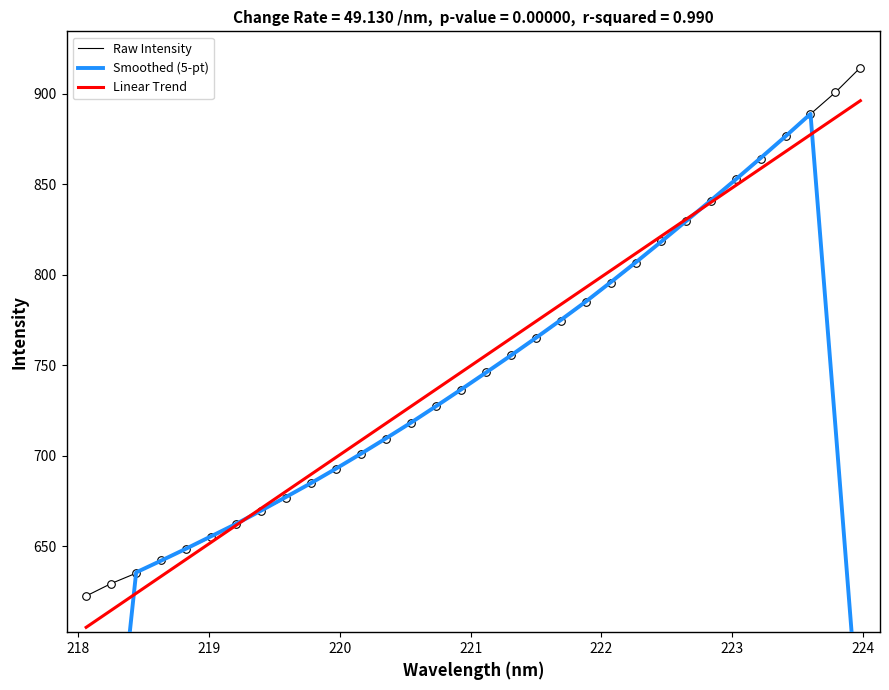

Which series has the largest Y range (max minus min)?

Smoothed (5-pt)